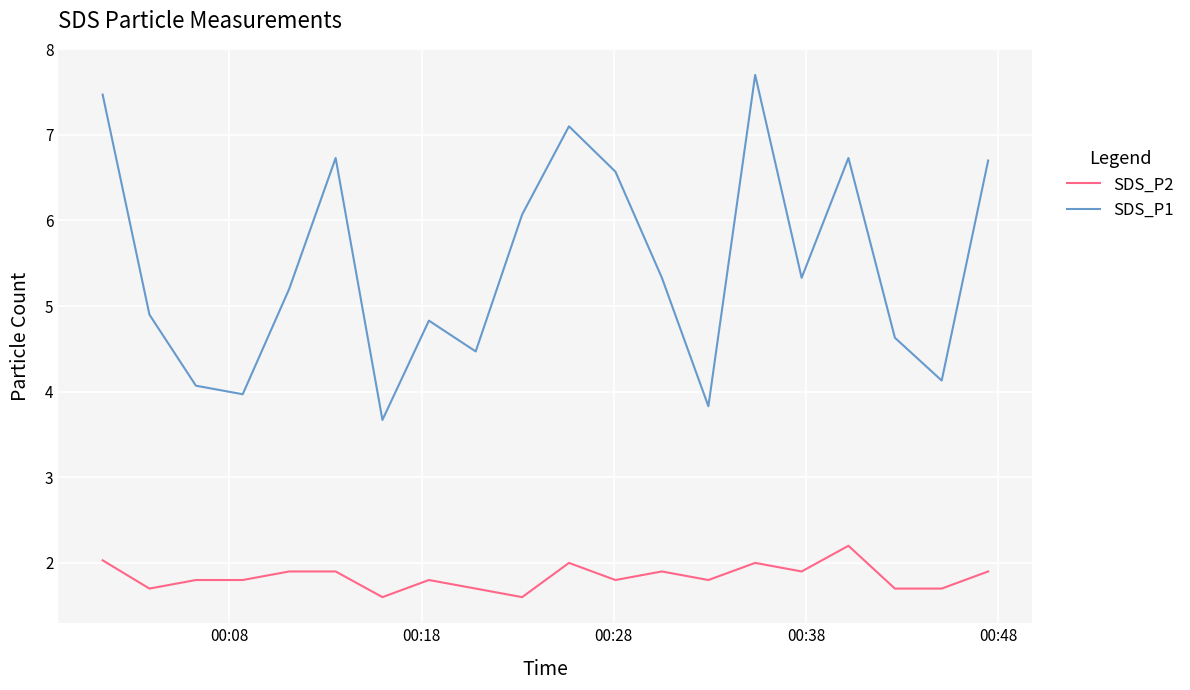

What is the smallest value displayed?

1.6